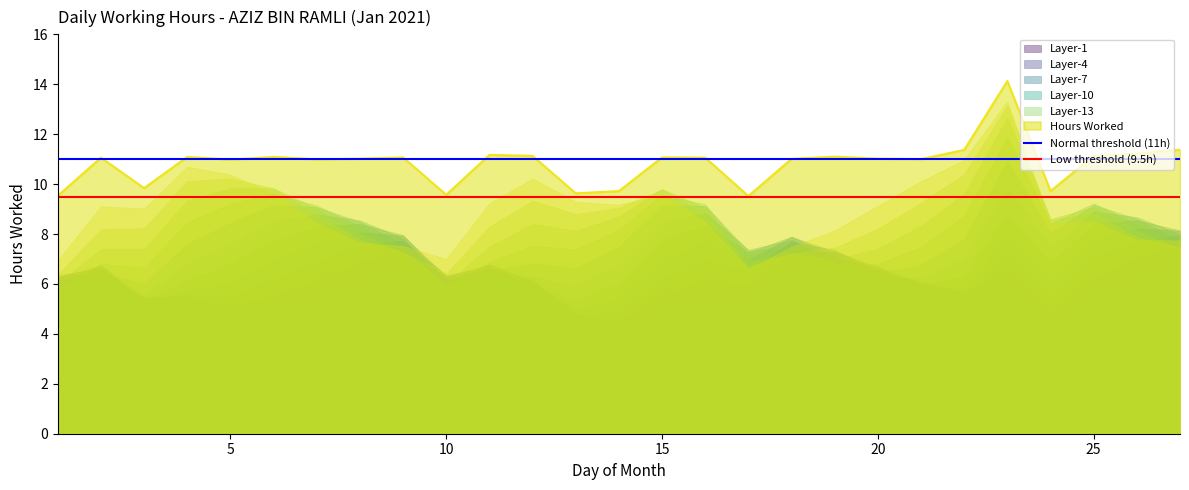

What is the sum of all Low threshold (9.5h) values?

19.0